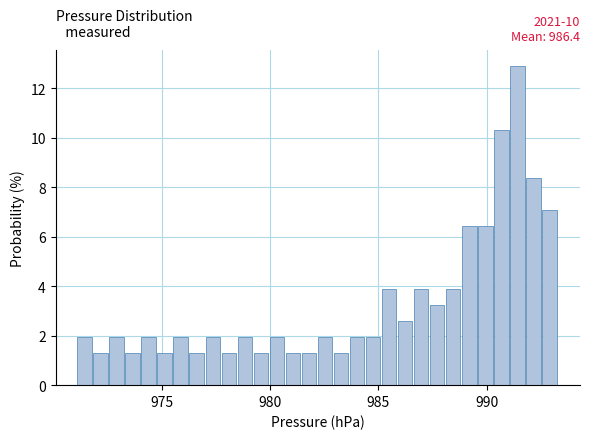

Read against the x-axis, roughly where is the centre of the tallest bar?

991.5